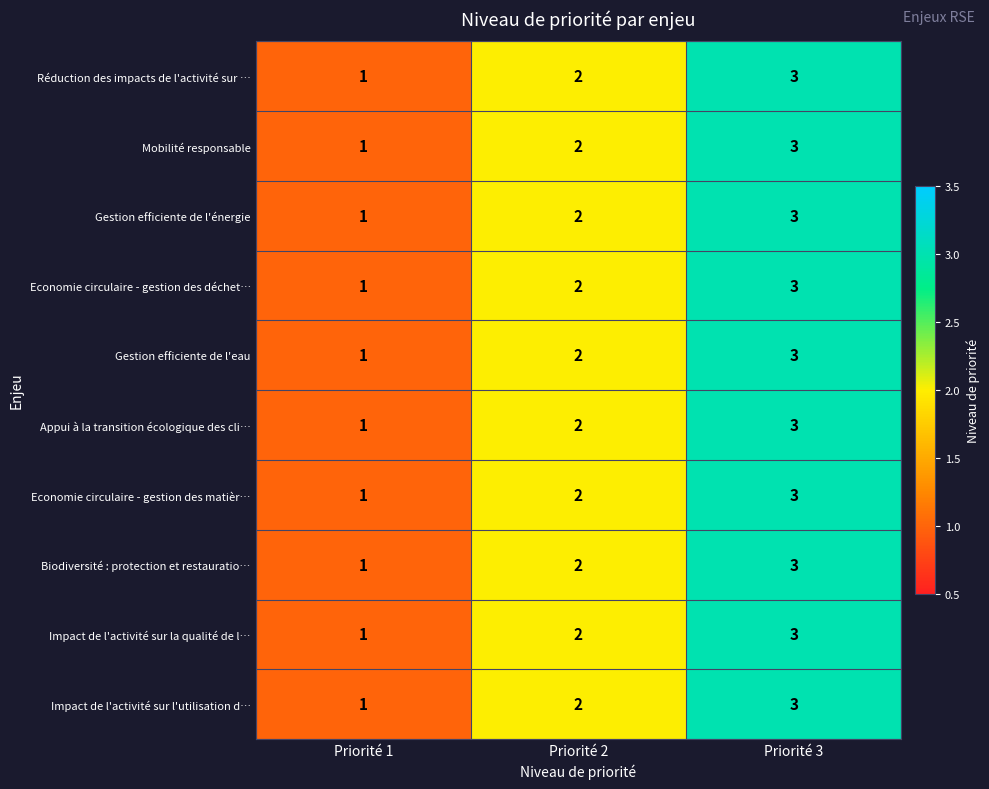

The value of Impact de l'activité sur l'utilisation d… at Priorité 3 is 3. True or false?

True